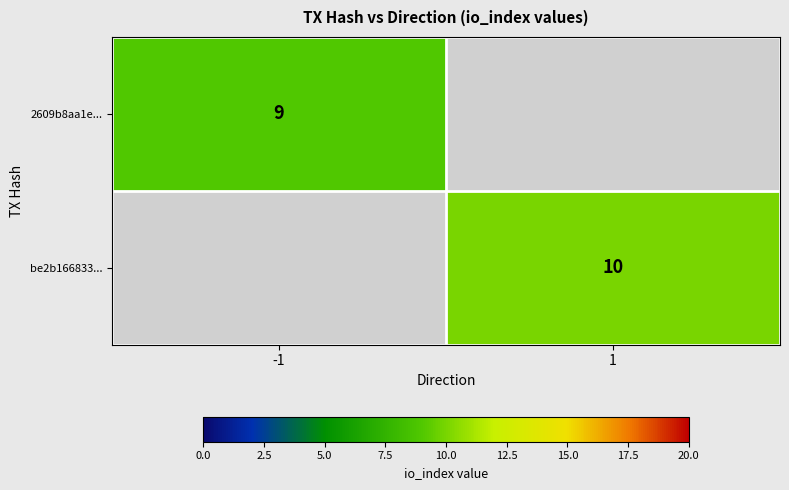

How many distinct data groups are displayed?

2